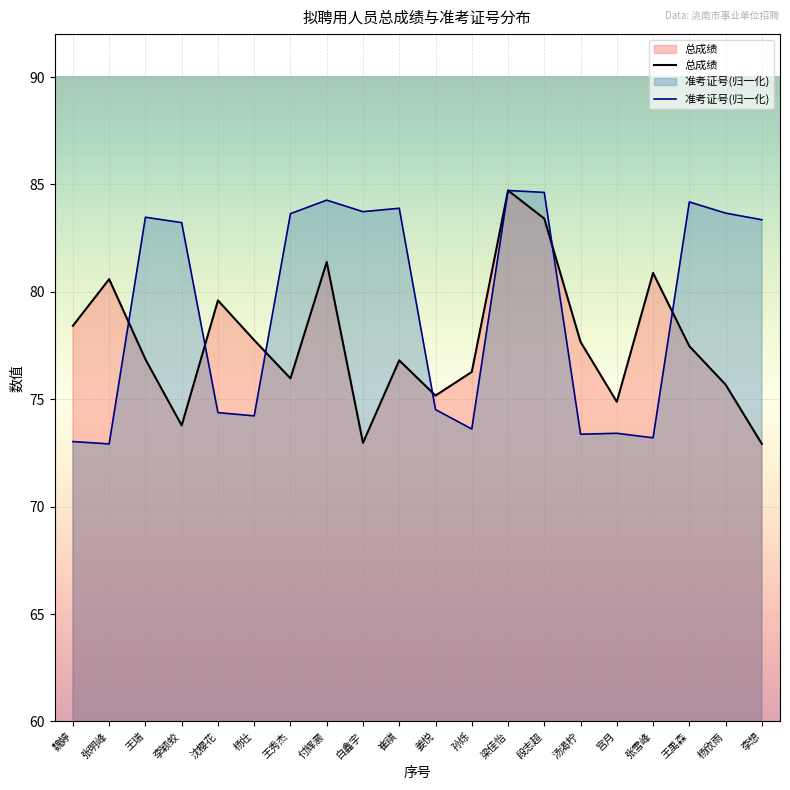

At how many categories does at least one series exceed 73?

20